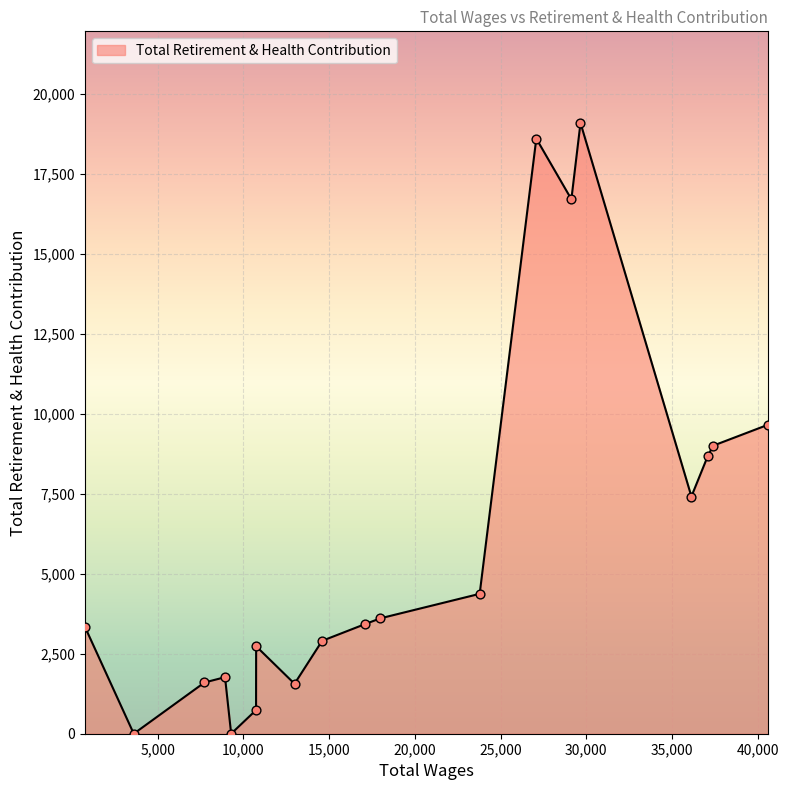

What is the greatest value displayed?

19089